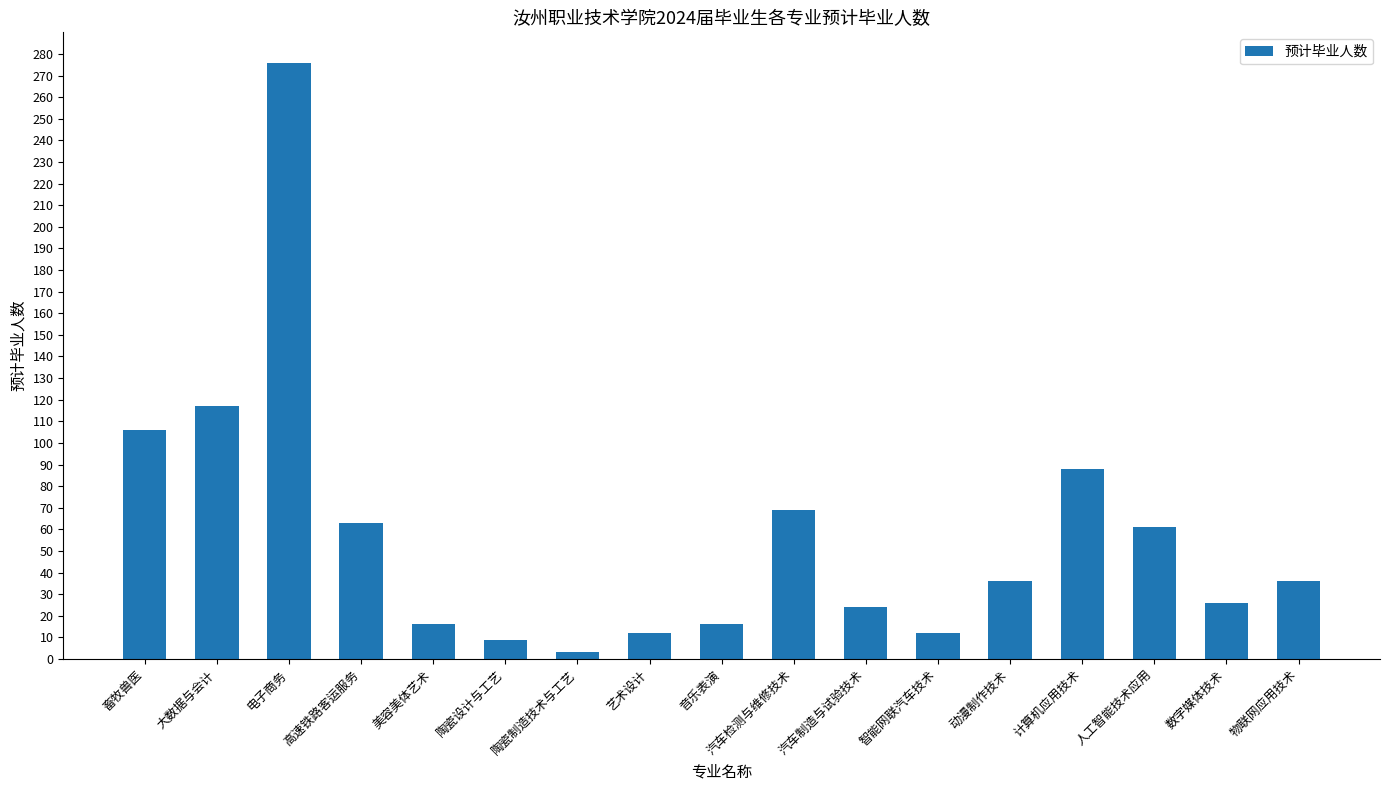

What is the change in value from 大数据与会计 to 数字媒体技术?

-91